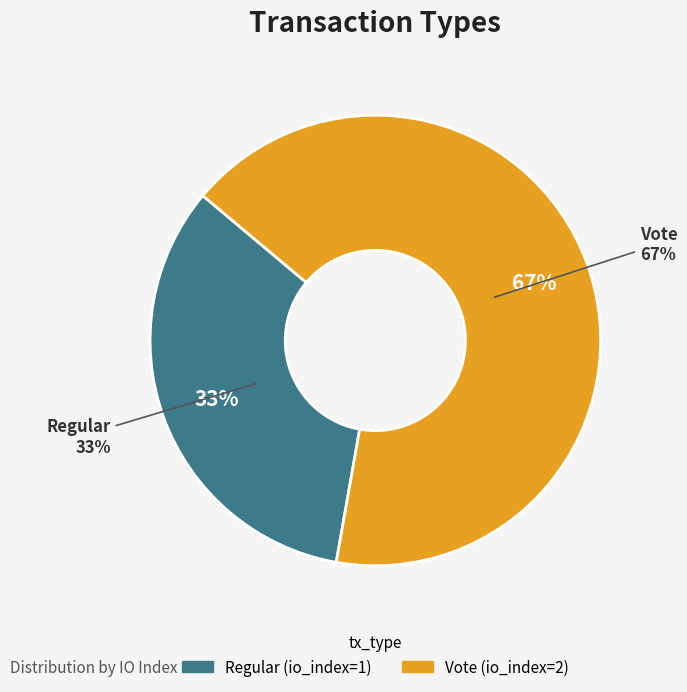

Which has a higher value, Vote or Regular?

Vote